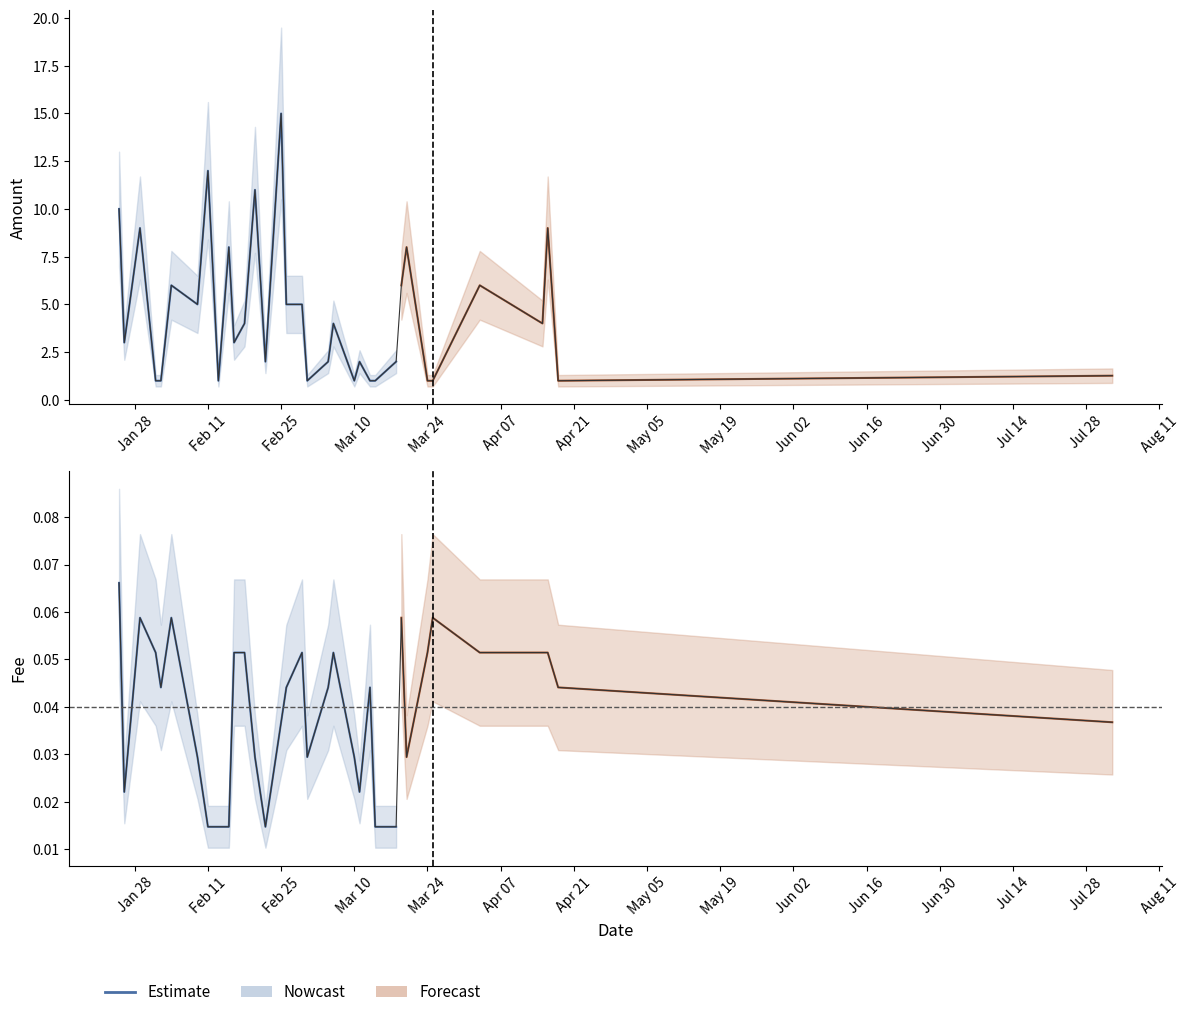

At how many categories does at least one series exceed 12?

1